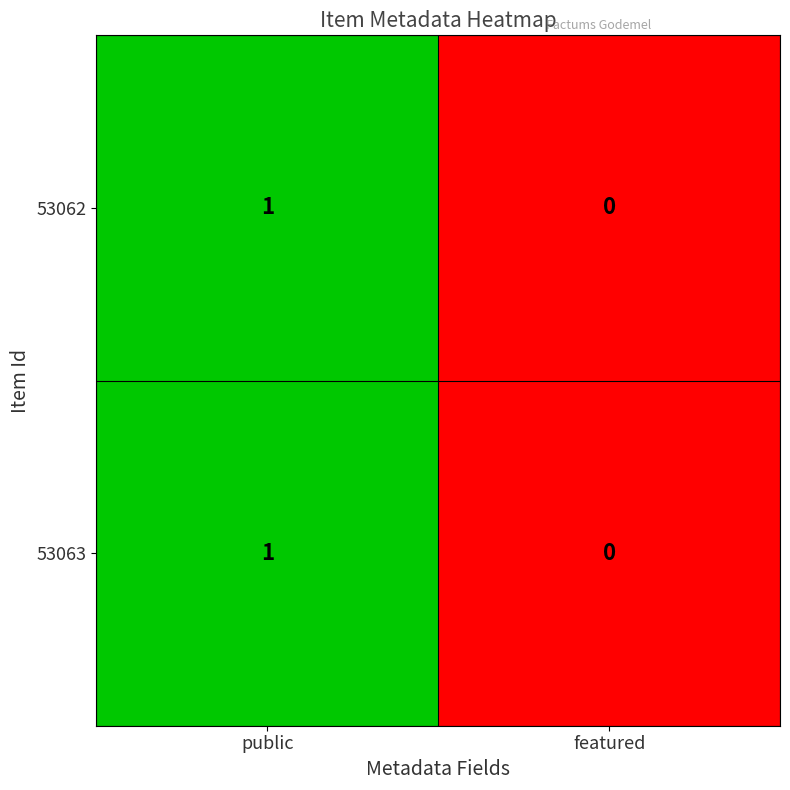

How many positive values does the 53062 series have?

1